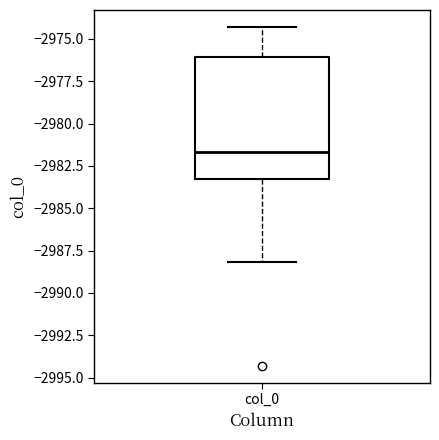

Where is the upper edge of the box for col_0 on the y-axis? The values are not printed on the chart, so give them approximately, as read against the axis.

-2976.0